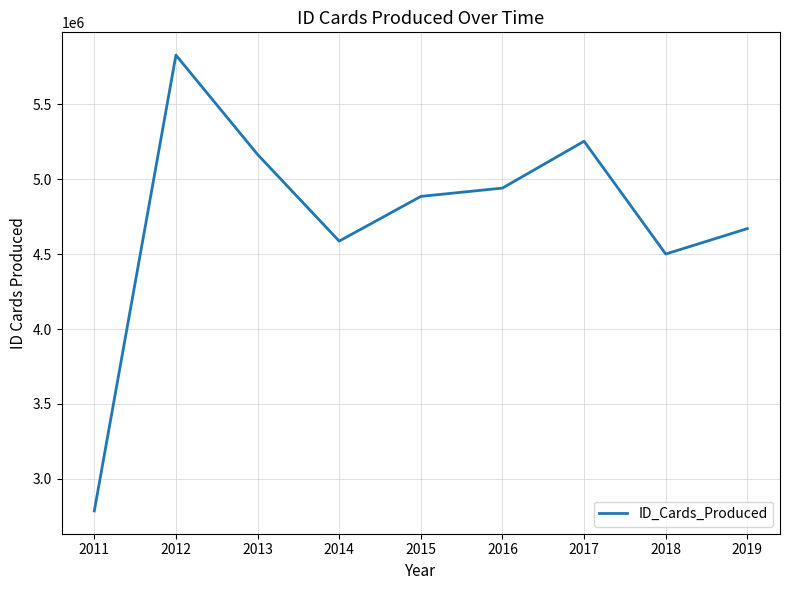

Where is the first local minimum?

2014